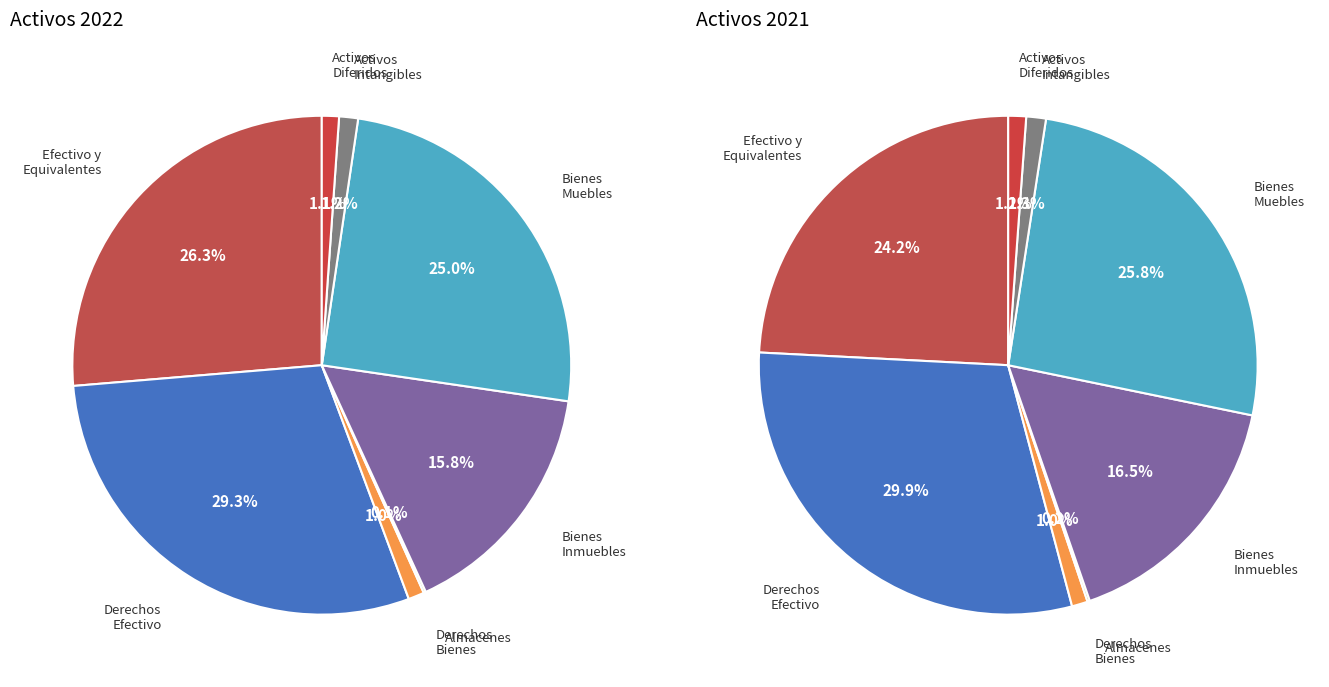

Which slice is the smallest?

Almacenes